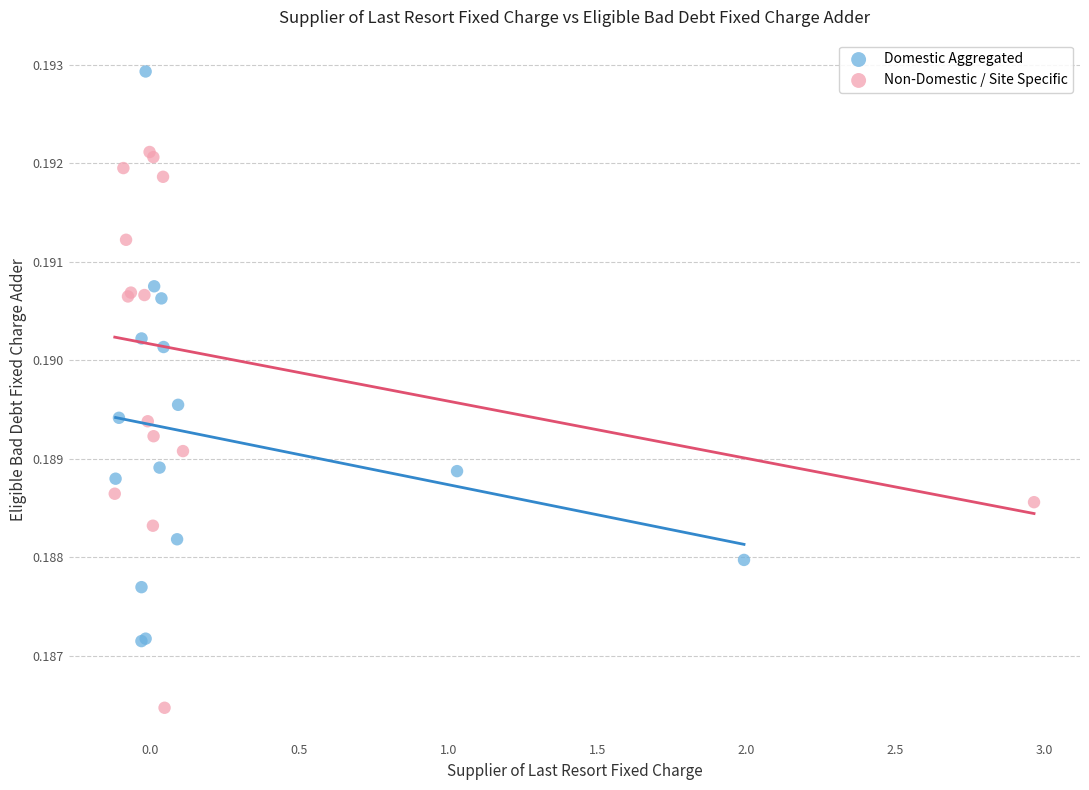

Which series reaches the maximum Y coordinate?

Domestic Aggregated